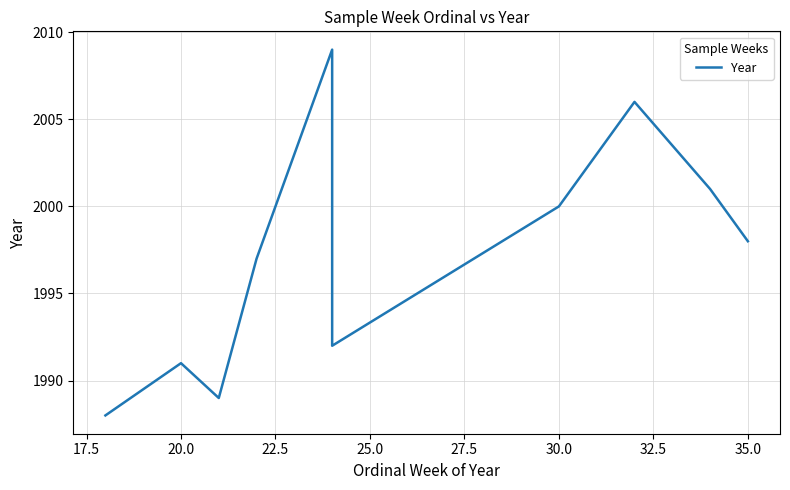

True or false: the data shows 3388 at 22.5.

False